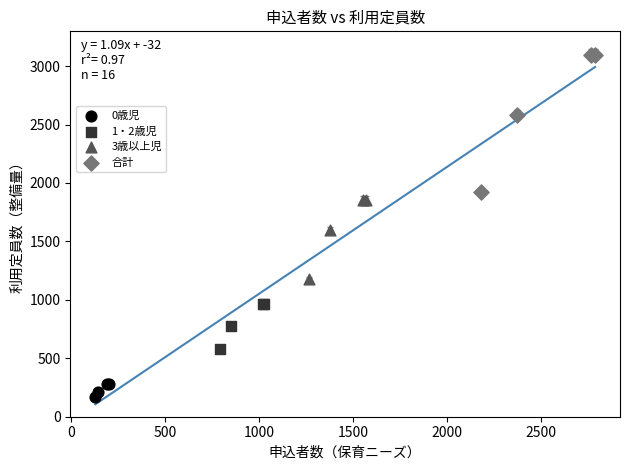

Which series contains the highest Y value?

合計